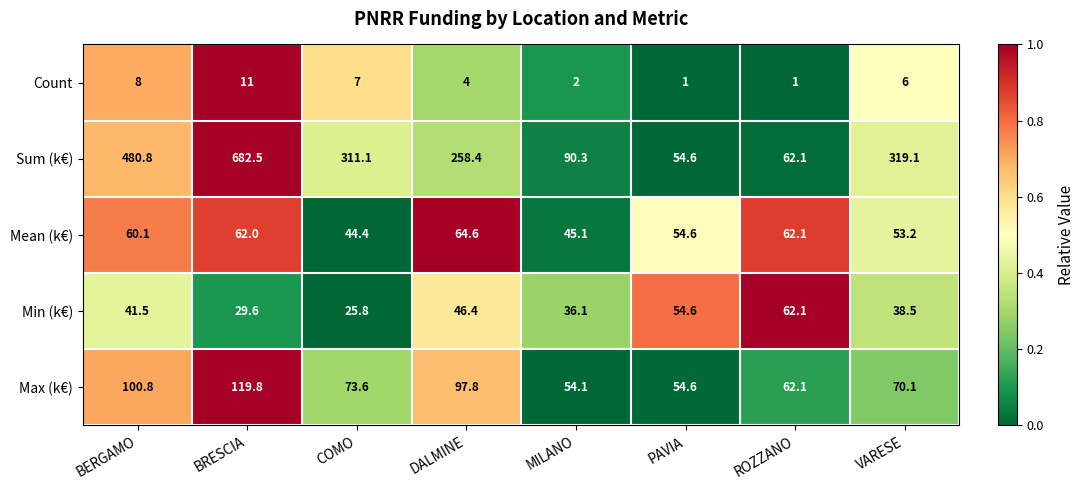

List the series in order of their peak value, lowest first.

Count, Min (k€), Mean (k€), Max (k€), Sum (k€)